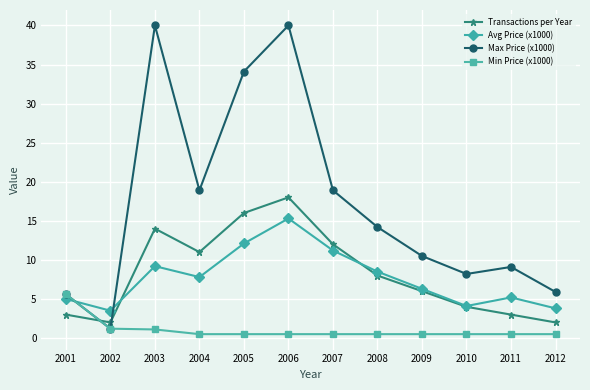

True or false: Min Price (x1000) has a value of 0.5 at 2012.

True